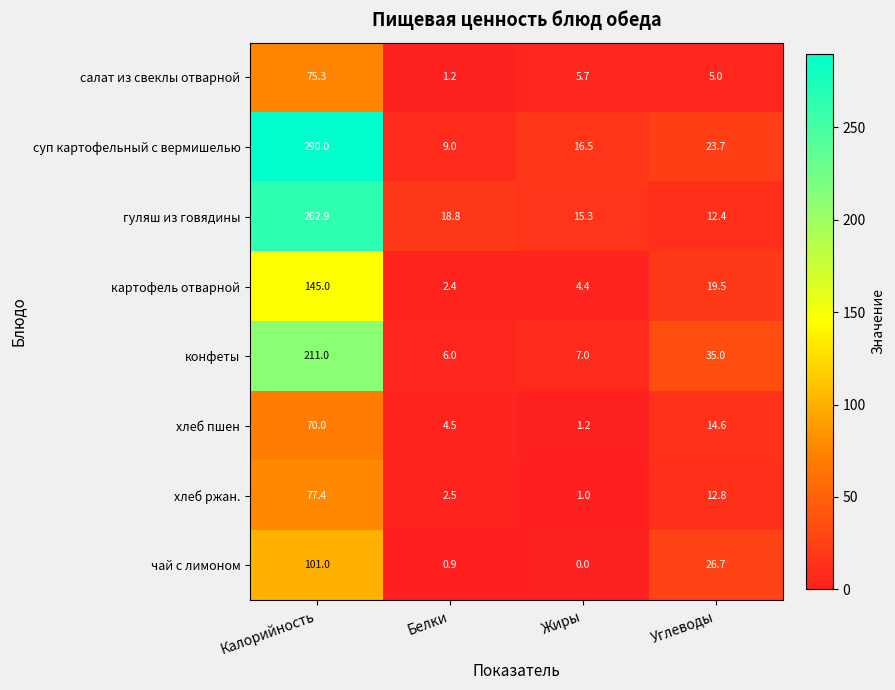

Which series has the largest total across all categories?

суп картофельный с вермишелью